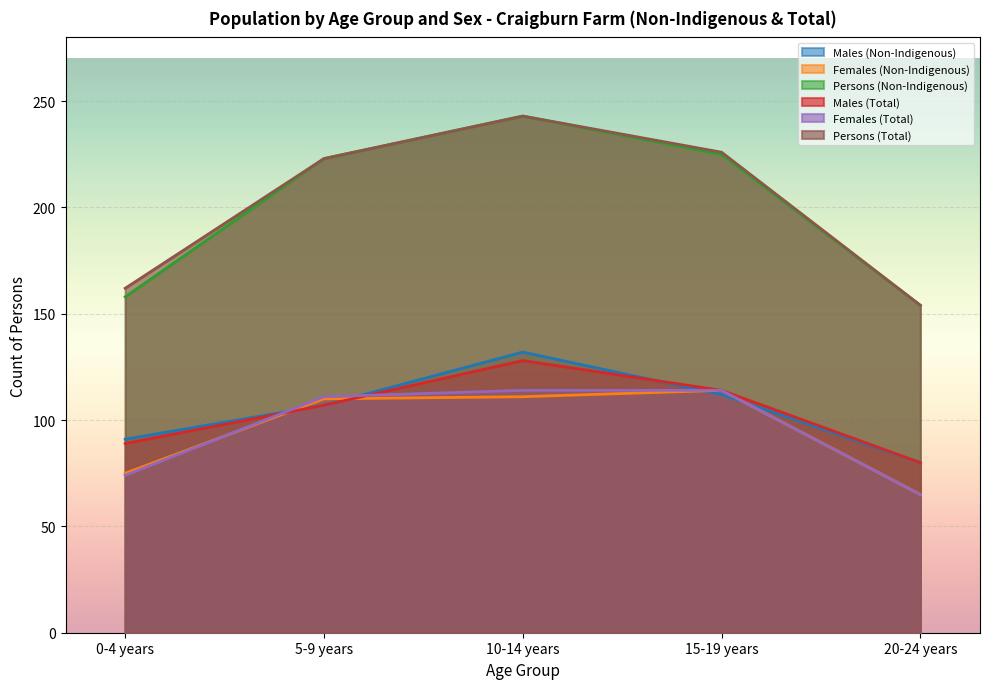

In Persons (Total), how many points are higher than both neighbors (excluding endpoints)?

1